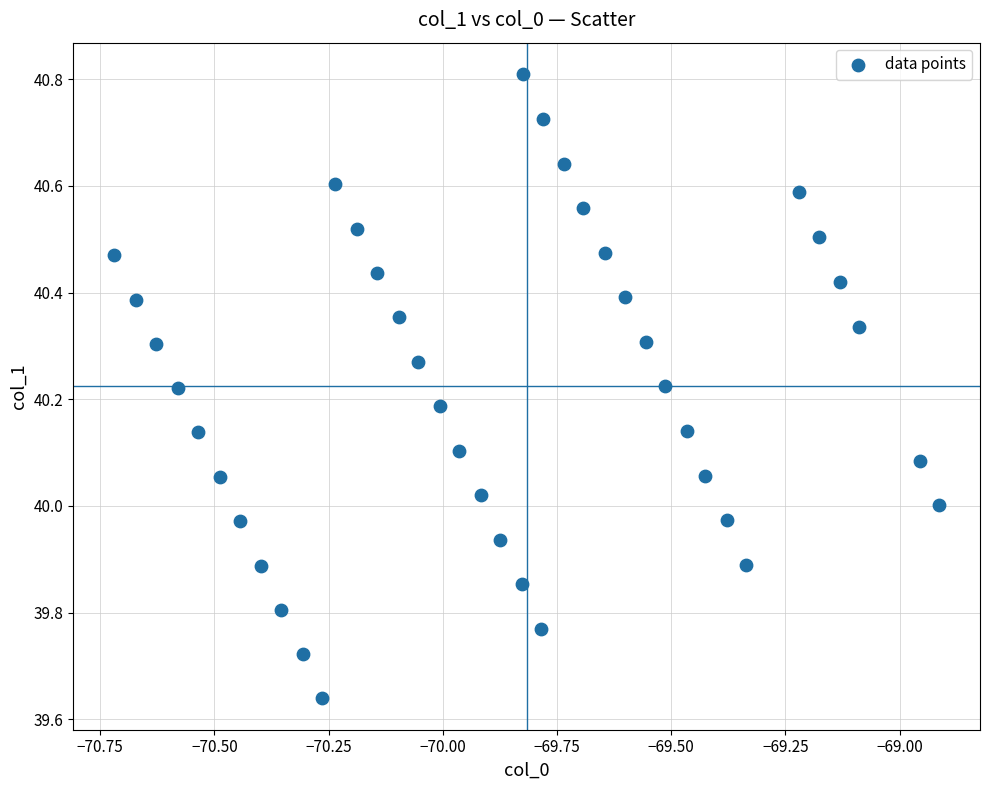

What is the range of Y values (max minus min)?

1.2